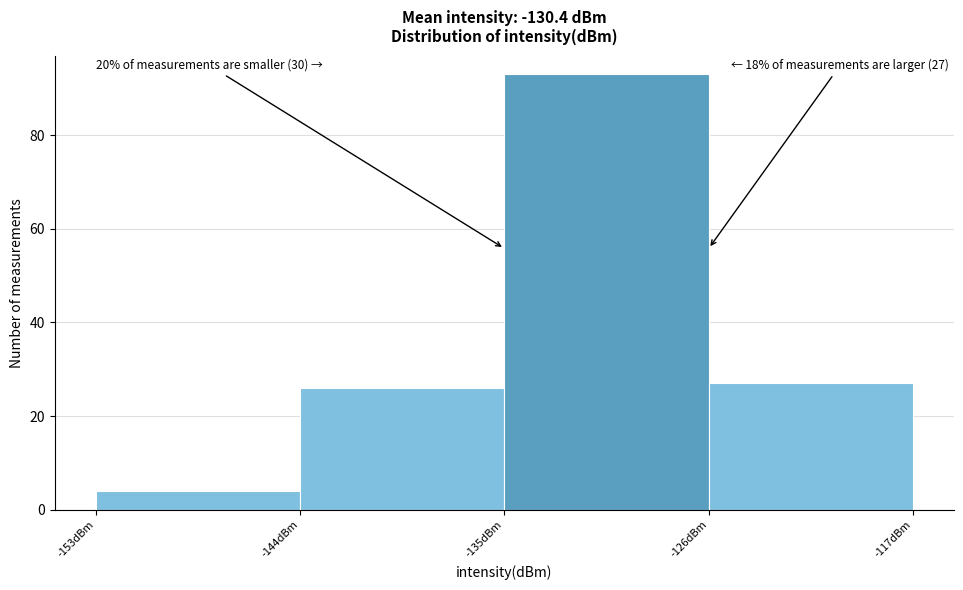

Over which range of the x-axis is the bar tallest?

-135 to -126